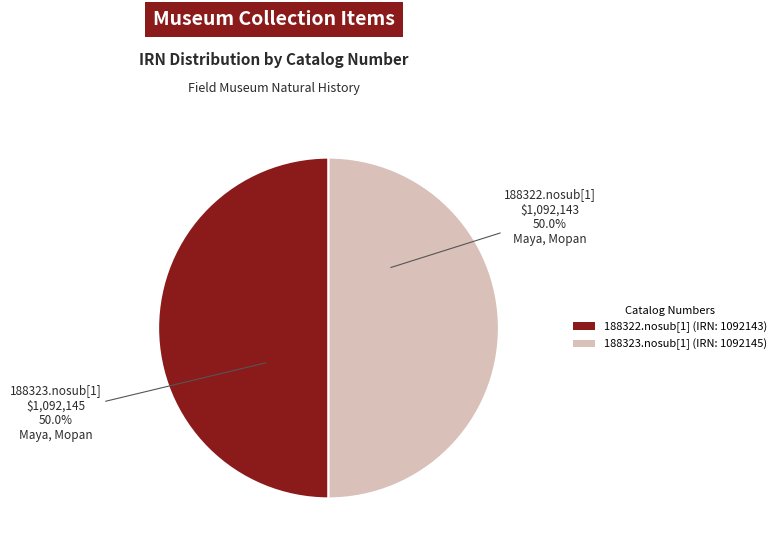

Is the sum of 188322.nosub[1] (IRN: 1092143) and 188323.nosub[1] (IRN: 1092145) greater than half?

Yes